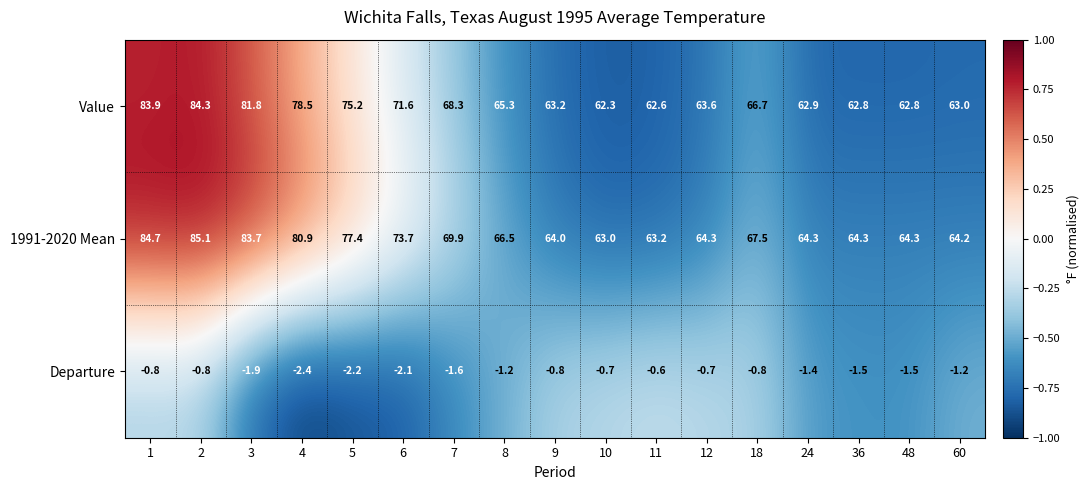

What is the difference between the highest and lowest values at 9?

64.8